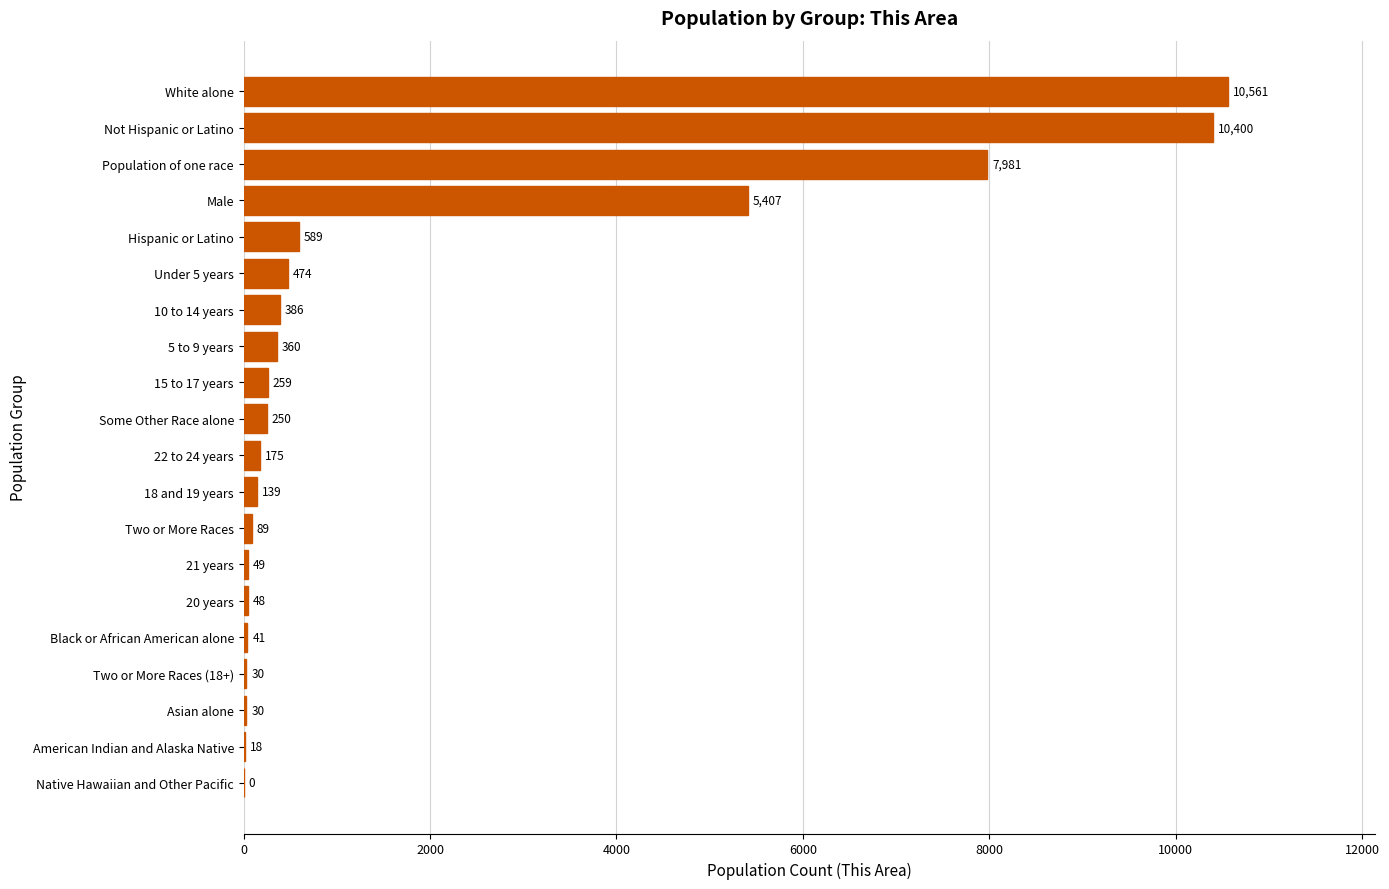

At which label is the value closest to 5280?

Male